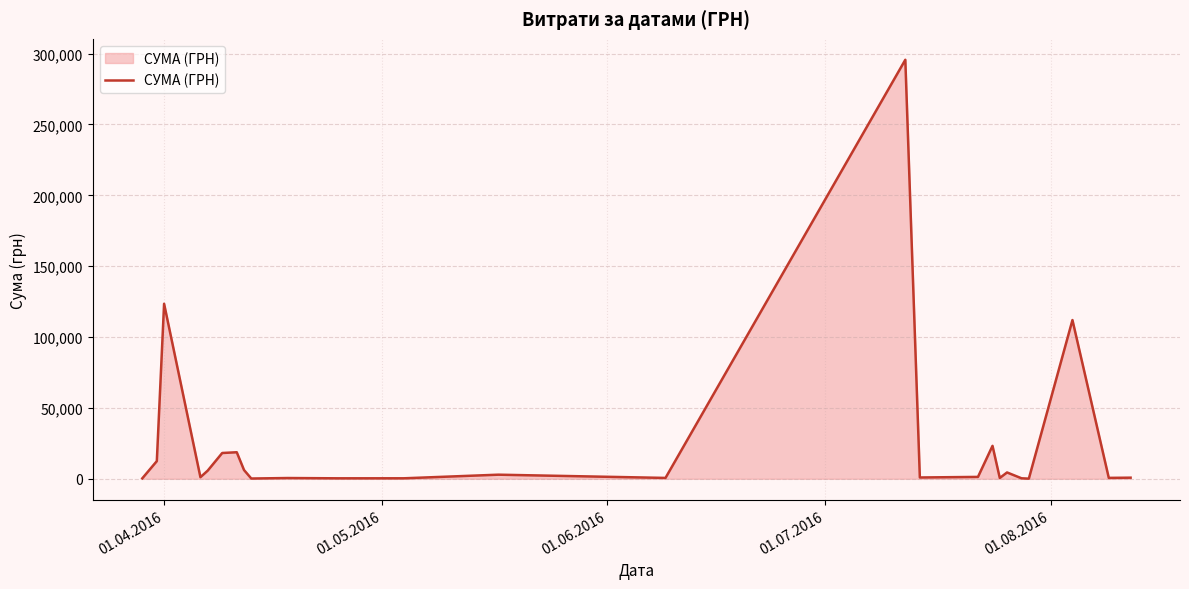

What is the difference between the maximum and minimum values?

295540.8